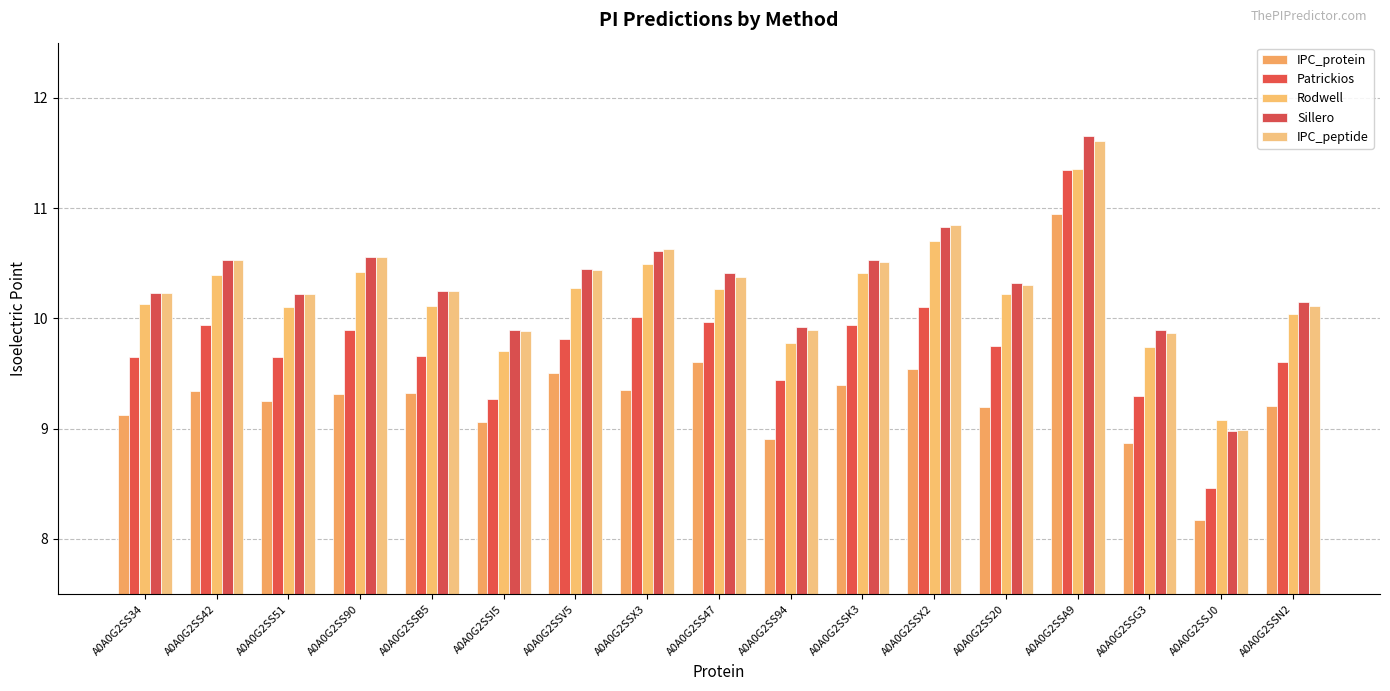

Reading left to right, what are all the values shown in this chart?

IPC_protein: A0A0G2SS34=9.1	A0A0G2SS42=9.3	A0A0G2SS51=9.3	A0A0G2SS90=9.3	A0A0G2SSB5=9.3	A0A0G2SSI5=9.1	A0A0G2SSV5=9.5	A0A0G2SSX3=9.4	A0A0G2SS47=9.6	A0A0G2SS94=8.9	A0A0G2SSK3=9.4	A0A0G2SSX2=9.5	A0A0G2SS20=9.2	A0A0G2SSA9=10.9	A0A0G2SSG3=8.9	A0A0G2SSJ0=8.2	A0A0G2SSN2=9.2
Patrickios: A0A0G2SS34=9.6	A0A0G2SS42=9.9	A0A0G2SS51=9.6	A0A0G2SS90=9.9	A0A0G2SSB5=9.7	A0A0G2SSI5=9.3	A0A0G2SSV5=9.8	A0A0G2SSX3=10.0	A0A0G2SS47=10.0	A0A0G2SS94=9.4	A0A0G2SSK3=9.9	A0A0G2SSX2=10.1	A0A0G2SS20=9.8	A0A0G2SSA9=11.3	A0A0G2SSG3=9.3	A0A0G2SSJ0=8.5	A0A0G2SSN2=9.6
Rodwell: A0A0G2SS34=10.1	A0A0G2SS42=10.4	A0A0G2SS51=10.1	A0A0G2SS90=10.4	A0A0G2SSB5=10.1	A0A0G2SSI5=9.7	A0A0G2SSV5=10.3	A0A0G2SSX3=10.5	A0A0G2SS47=10.3	A0A0G2SS94=9.8	A0A0G2SSK3=10.4	A0A0G2SSX2=10.7	A0A0G2SS20=10.2	A0A0G2SSA9=11.4	A0A0G2SSG3=9.7	A0A0G2SSJ0=9.1	A0A0G2SSN2=10.0
Sillero: A0A0G2SS34=10.2	A0A0G2SS42=10.5	A0A0G2SS51=10.2	A0A0G2SS90=10.6	A0A0G2SSB5=10.2	A0A0G2SSI5=9.9	A0A0G2SSV5=10.5	A0A0G2SSX3=10.6	A0A0G2SS47=10.4	A0A0G2SS94=9.9	A0A0G2SSK3=10.5	A0A0G2SSX2=10.8	A0A0G2SS20=10.3	A0A0G2SSA9=11.7	A0A0G2SSG3=9.9	A0A0G2SSJ0=9.0	A0A0G2SSN2=10.1
IPC_peptide: A0A0G2SS34=10.2	A0A0G2SS42=10.5	A0A0G2SS51=10.2	A0A0G2SS90=10.6	A0A0G2SSB5=10.2	A0A0G2SSI5=9.9	A0A0G2SSV5=10.4	A0A0G2SSX3=10.6	A0A0G2SS47=10.4	A0A0G2SS94=9.9	A0A0G2SSK3=10.5	A0A0G2SSX2=10.8	A0A0G2SS20=10.3	A0A0G2SSA9=11.6	A0A0G2SSG3=9.9	A0A0G2SSJ0=9.0	A0A0G2SSN2=10.1